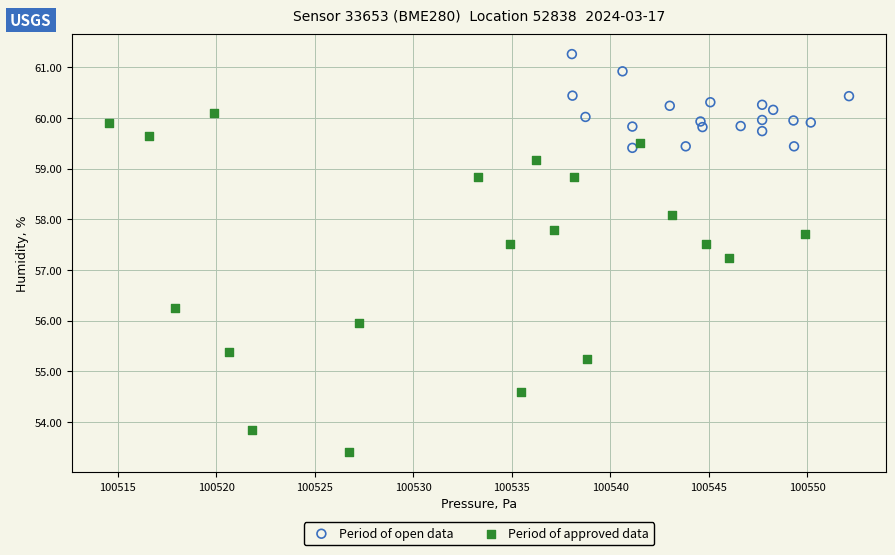

What are all the series names shown in the legend?

Period of open data, Period of approved data